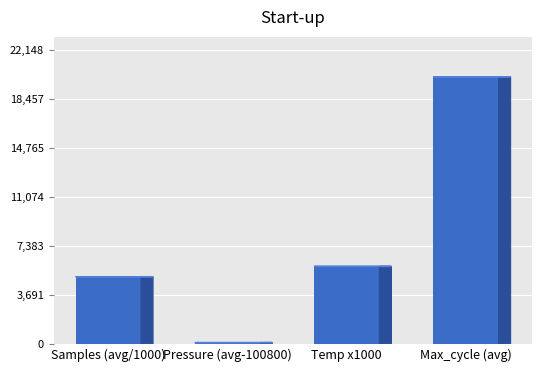

Where is the data nearest to the value 10116?

Temp x1000